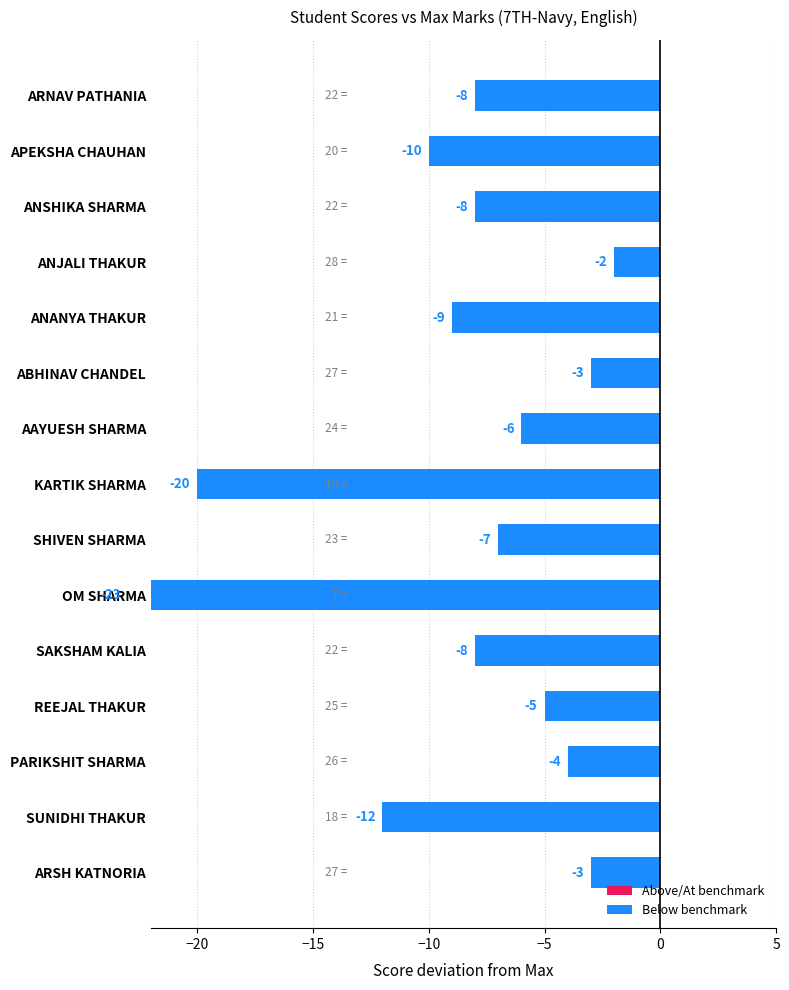

What is the maximum value shown in the chart?

-2